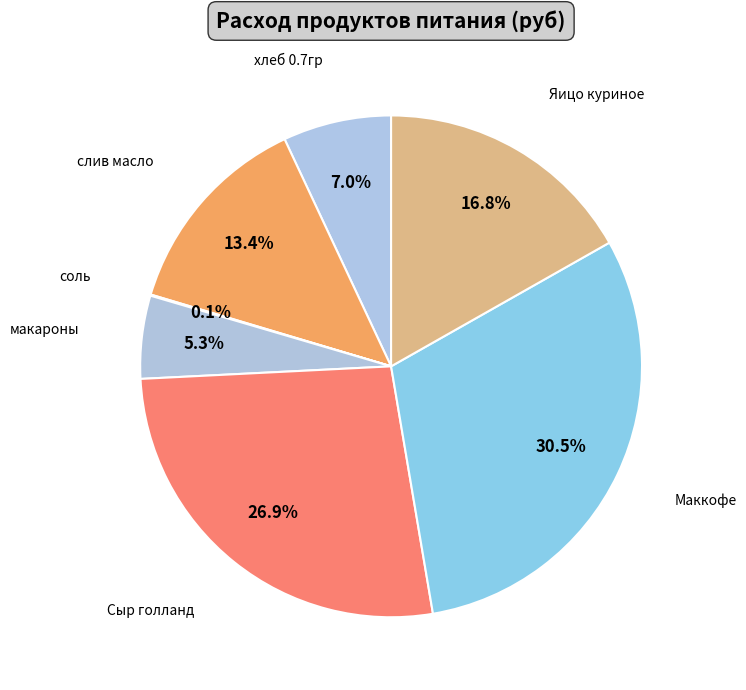

Which slice is the largest?

Маккофе